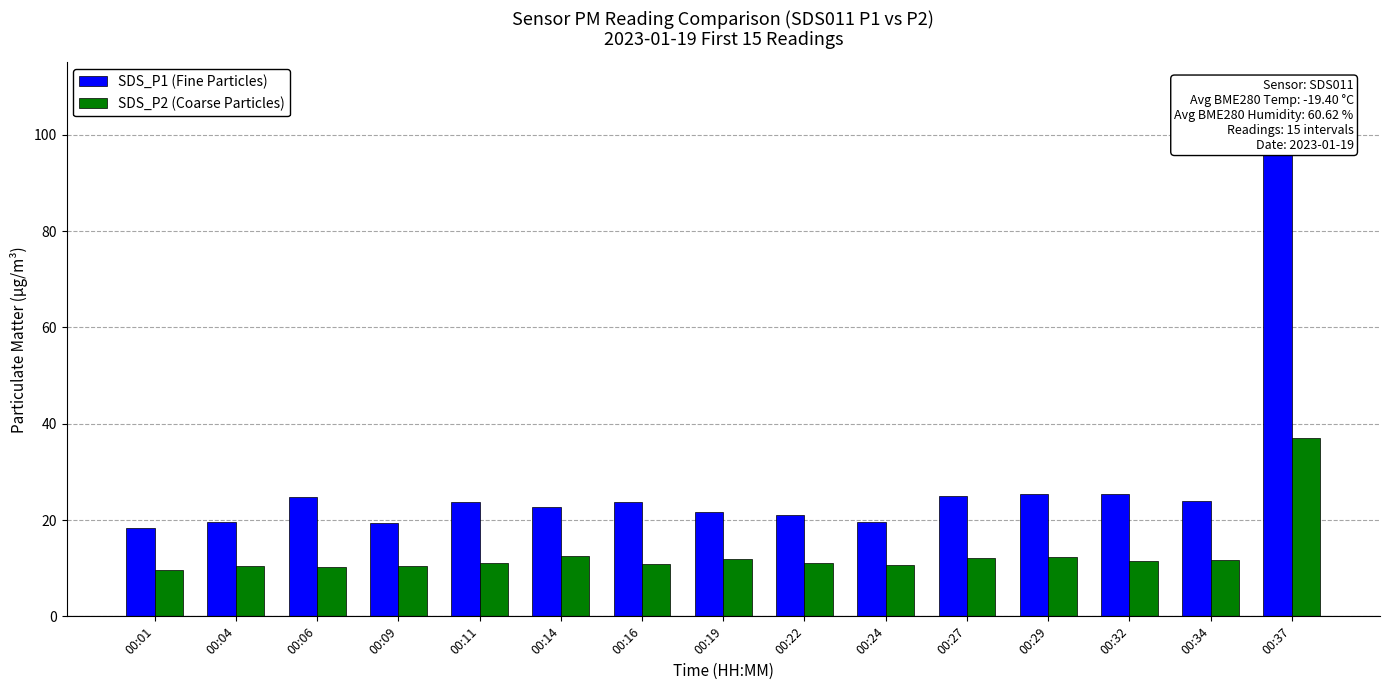

Reading left to right, transcribe all the data shown in this chart.

SDS_P1 (Fine Particles): 18.3	19.6	24.9	19.5	23.8	22.8	23.9	21.7	21.0	19.7	24.9	25.4	25.5	23.9	109.6
SDS_P2 (Coarse Particles): 9.6	10.5	10.2	10.4	11.1	12.5	10.9	11.9	11.1	10.7	12.1	12.4	11.4	11.8	37.0